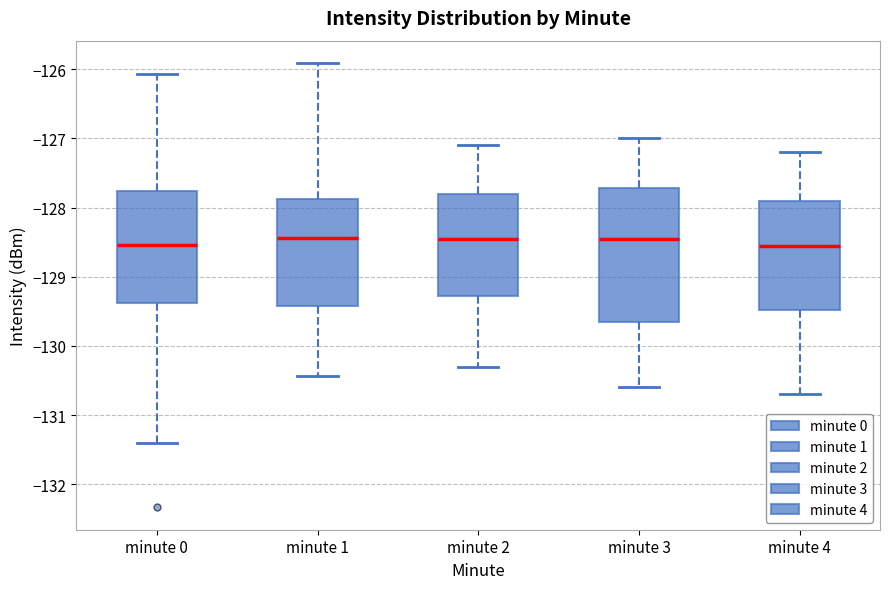

Reading left to right, read every box against the y-axis: the position of its median line, the range the box covers, and the ends of its whiskers. The values are not printed on the chart, so give them approximately, as read against the axis.

minute 0: median -128.5, box -129.4 to -127.8, whiskers -131.4 to -126.1
minute 1: median -128.4, box -129.4 to -127.9, whiskers -130.4 to -125.9
minute 2: median -128.4, box -129.3 to -127.8, whiskers -130.3 to -127.1
minute 3: median -128.4, box -129.6 to -127.7, whiskers -130.6 to -127.0
minute 4: median -128.5, box -129.5 to -127.9, whiskers -130.7 to -127.2